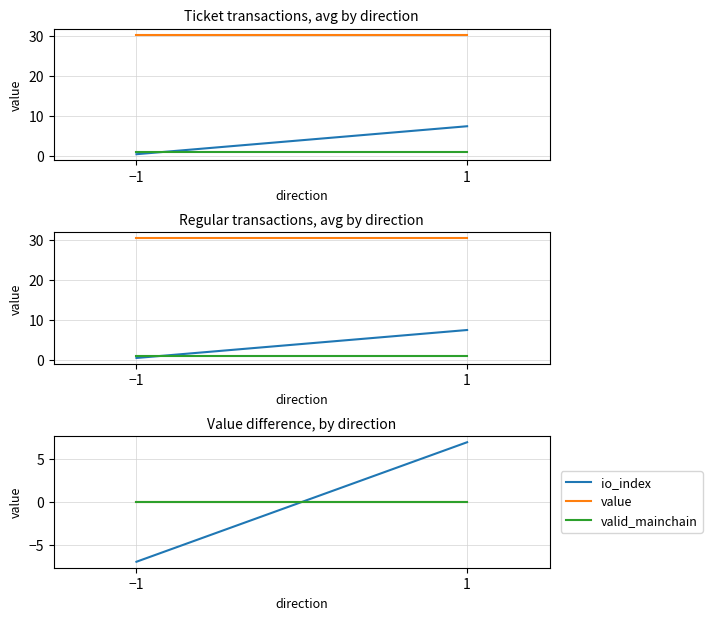

Reading right to left, list all the values displayed in this chart.

io_index: 1=7	−1=-7
value: 1=0	−1=0
valid_mainchain: 1=0	−1=0